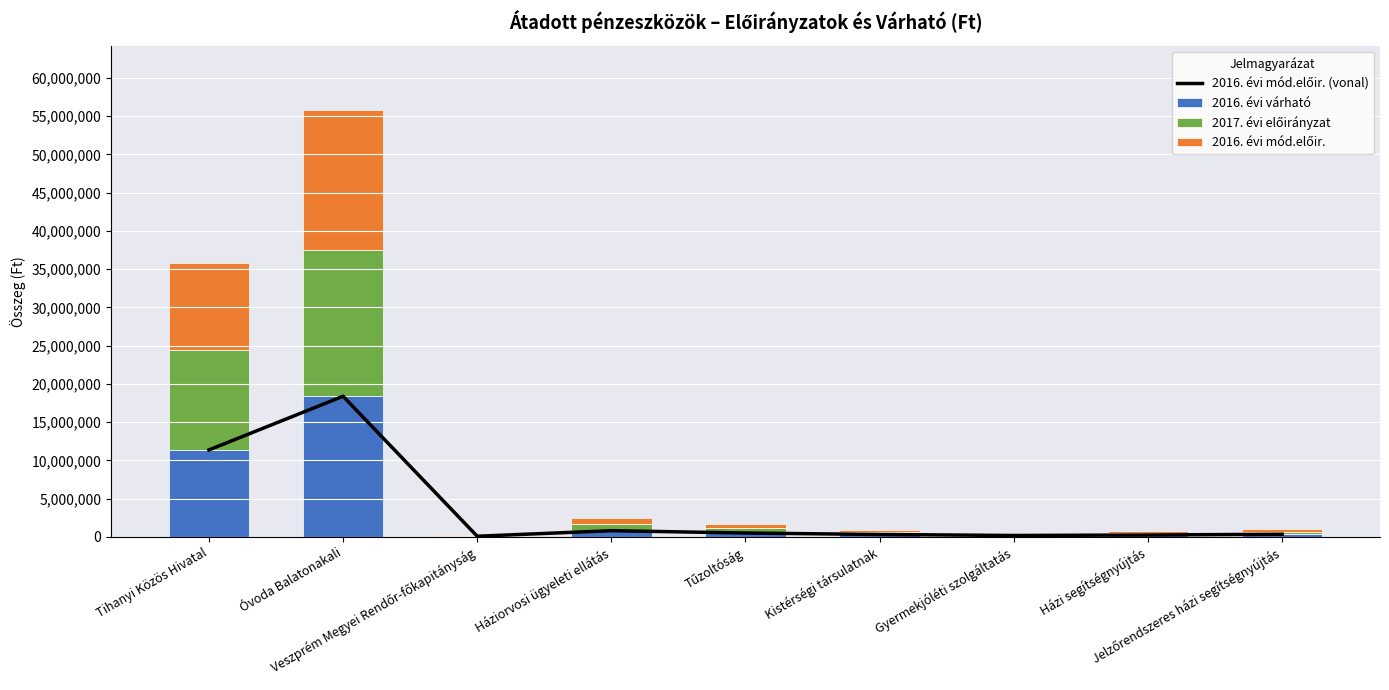

What is the total value across all series at Kistérségi társulatnak?

1233750